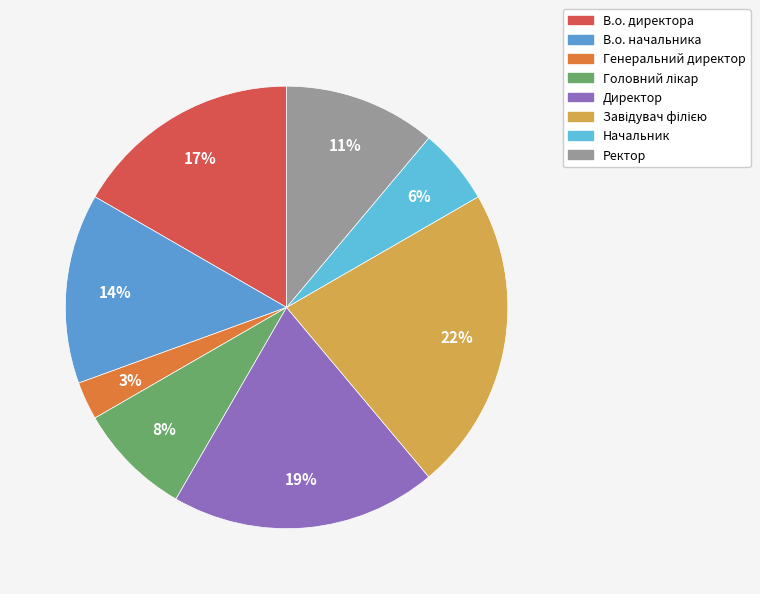

To the nearest percent, what percentage of the pie is Директор?

19%